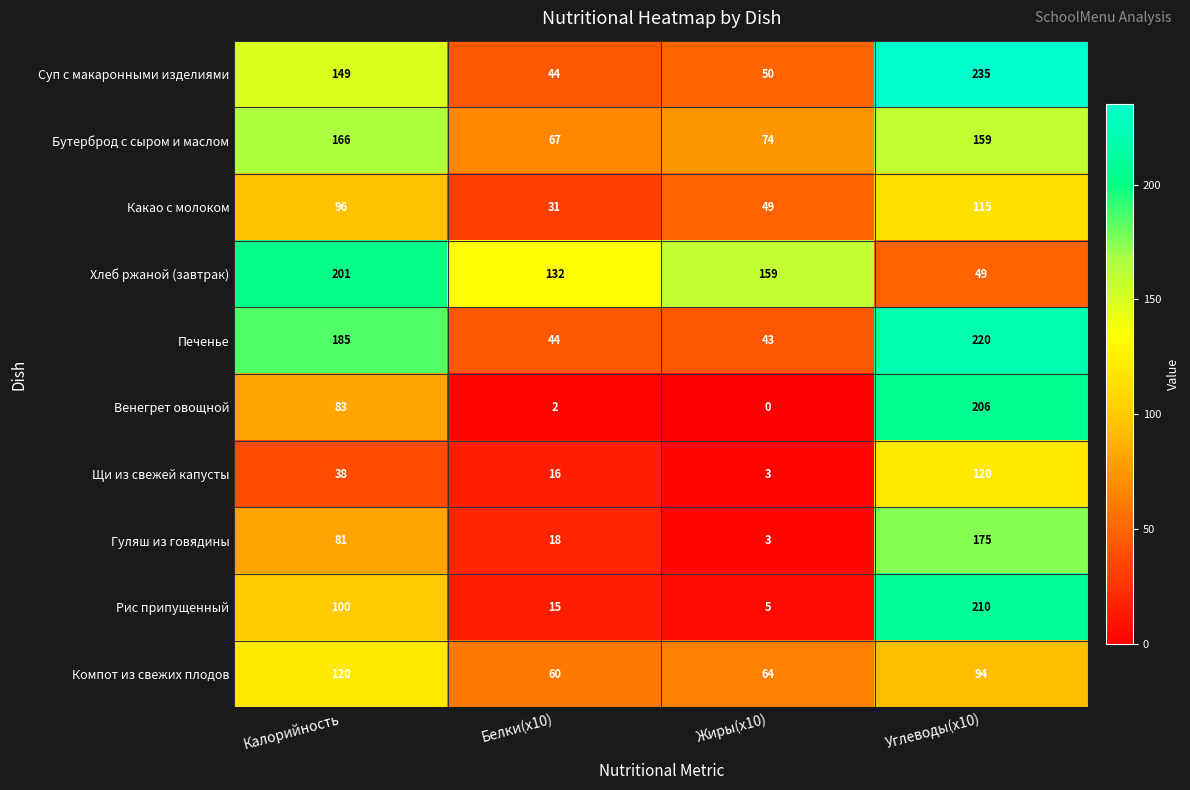

Which series has the largest range (max minus min)?

Венегрет овощной